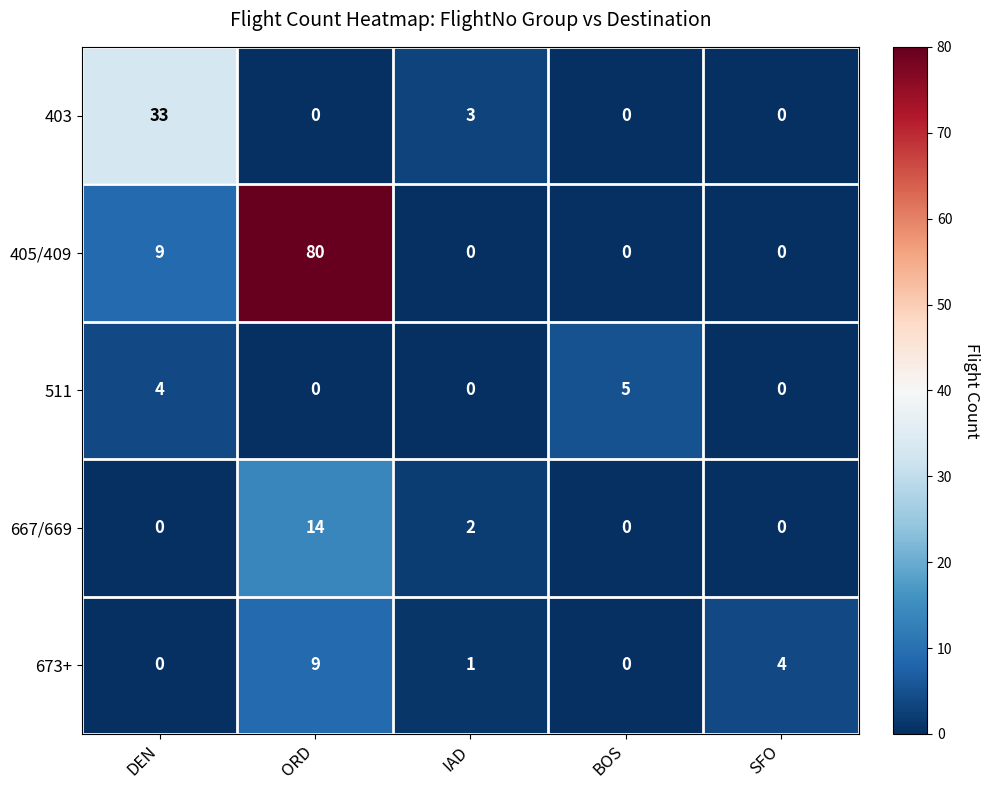

What is the difference between the second highest and second lowest values in the 403 series?

3